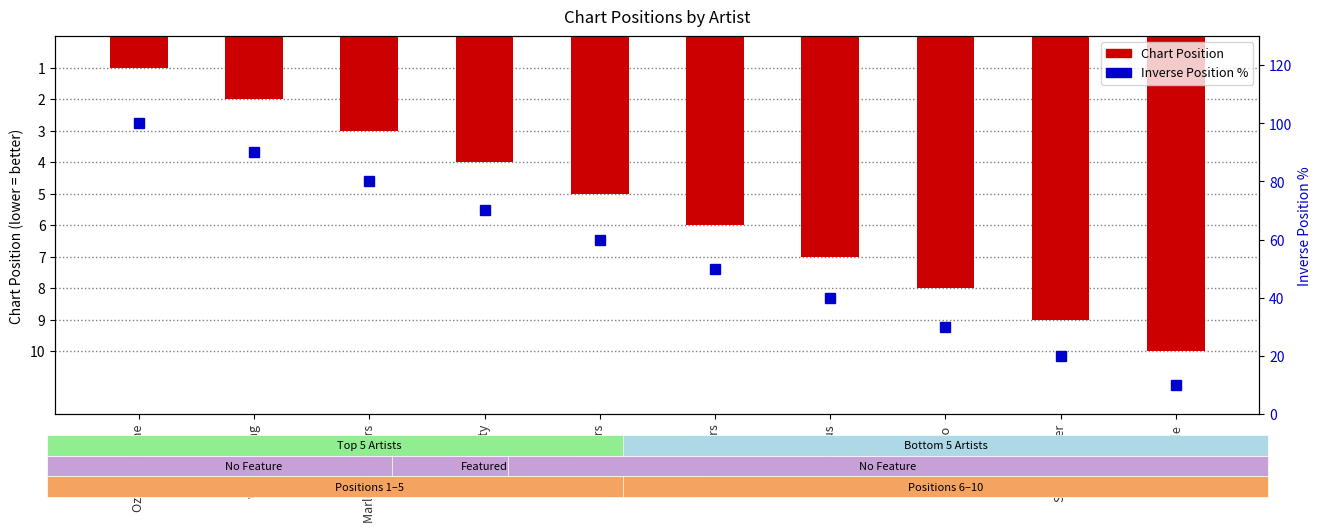

What is the value of the Inverse Position % bar at the 5th from the left?

60